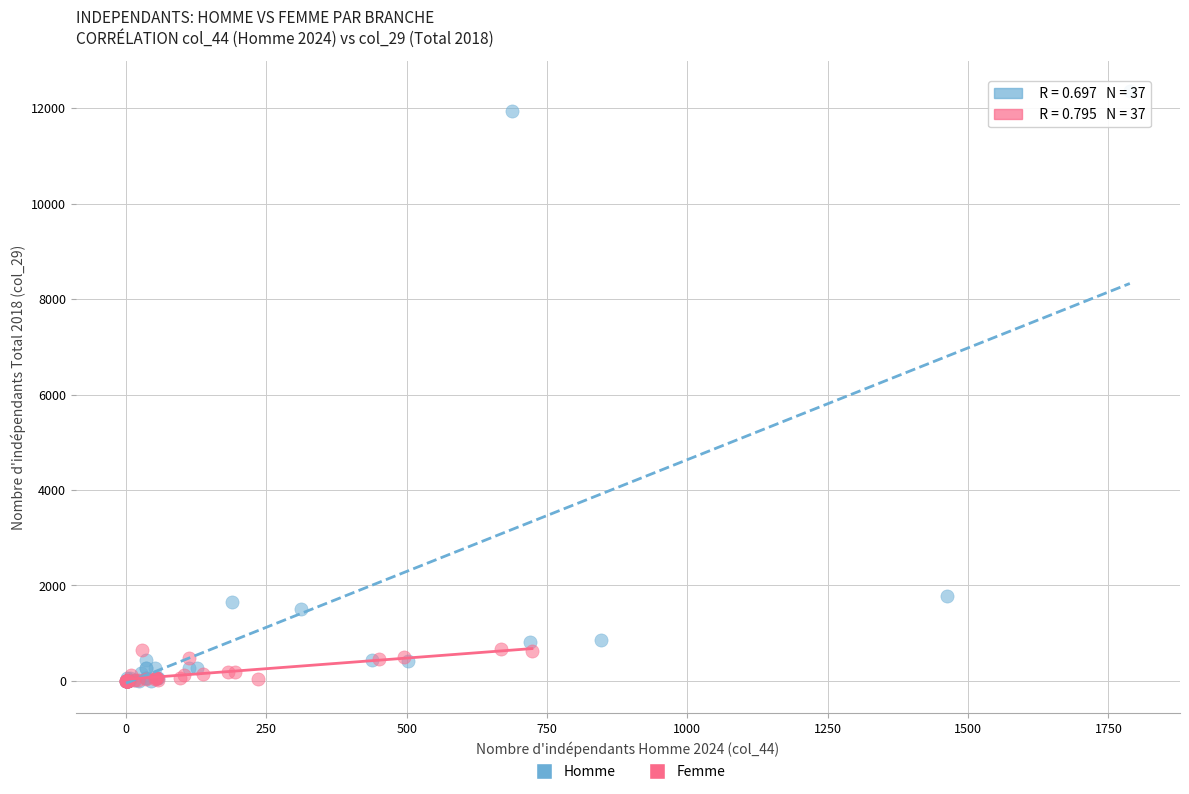

Which series reaches the maximum Y coordinate?

Homme